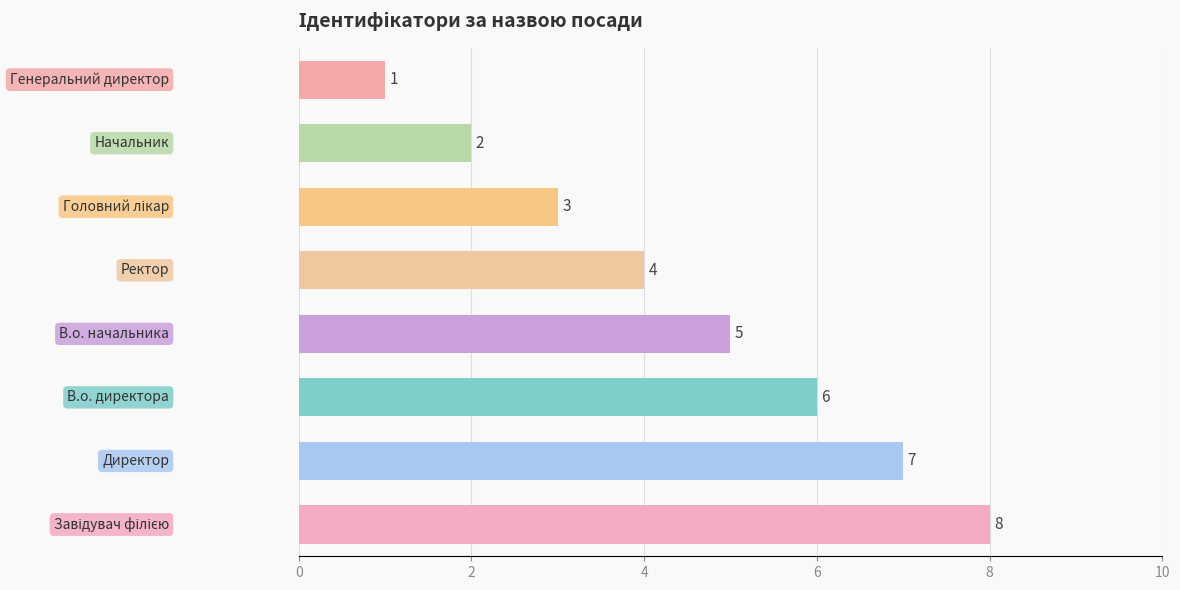

Count the values in the range 3 to 7.

5